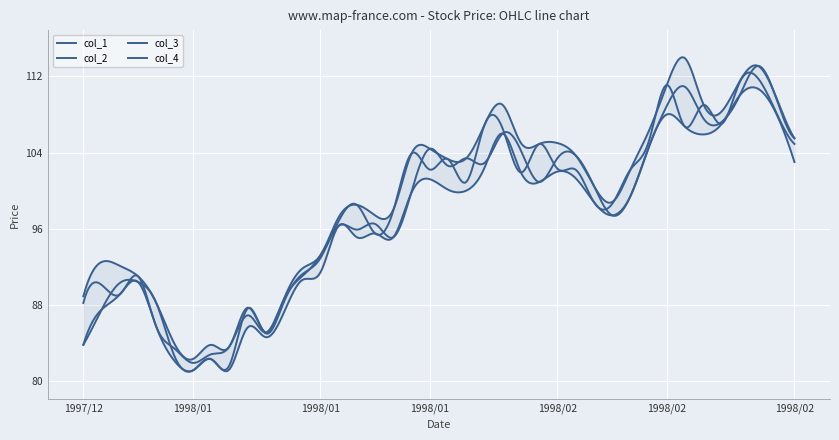

Where is col_1 nearest to the value 97?

1998/02/10